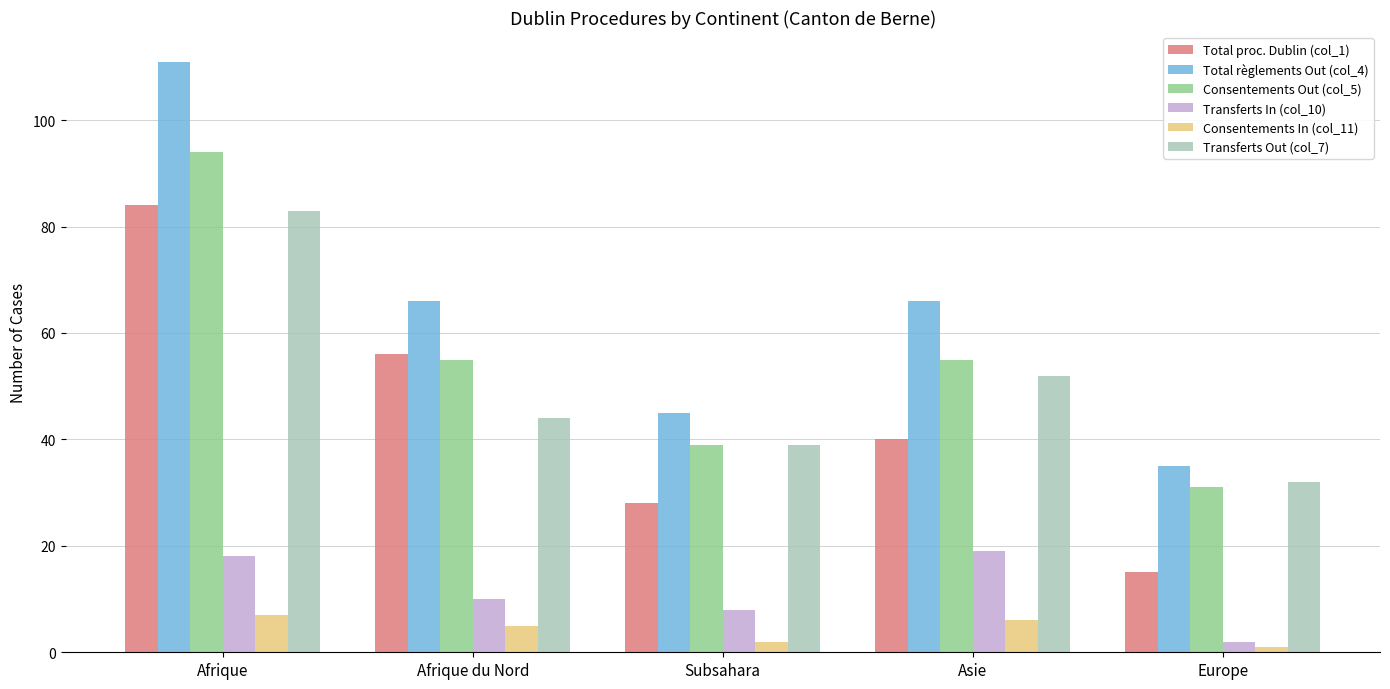

Which category has the highest value in the Transferts Out (col_7) series?

Afrique